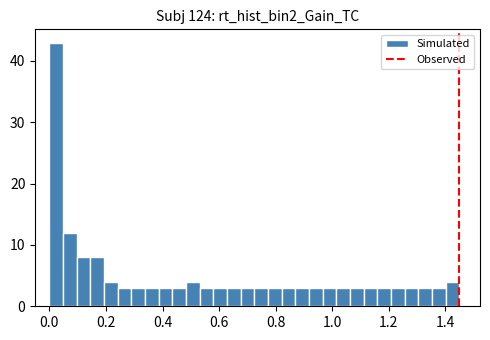

Read against the x-axis, roughly where is the centre of the tallest bar?

0.02